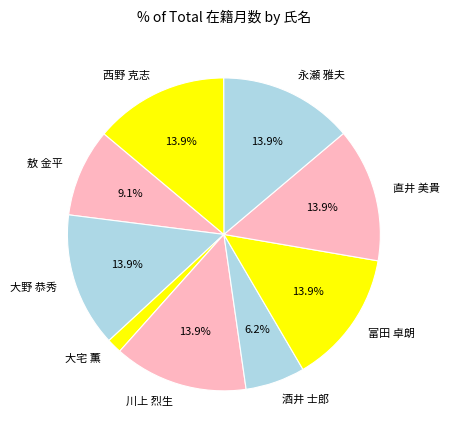

What percentage do 直井 美貴 and 西野 克志 together represent?

27.7%